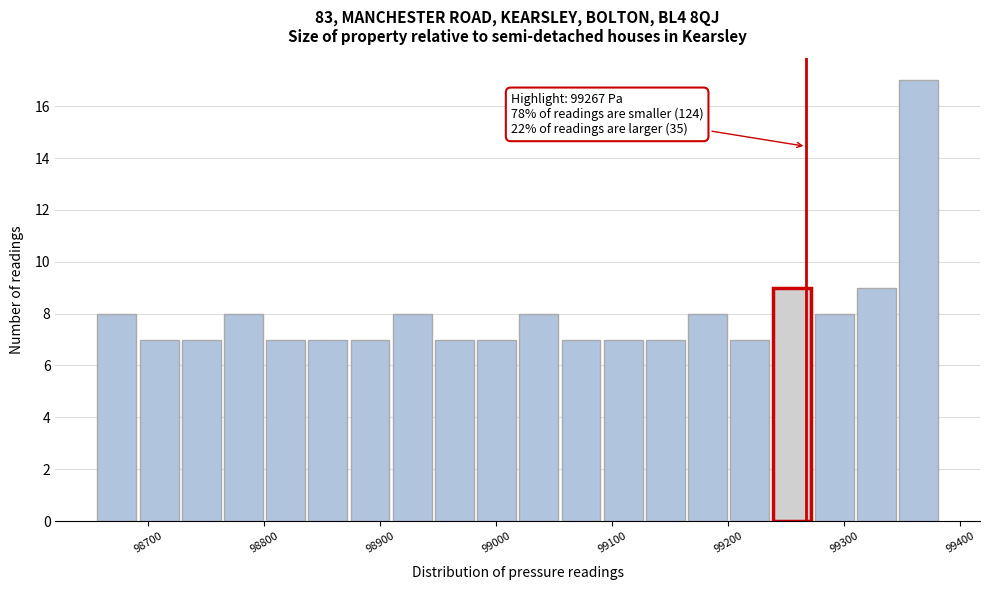

Read against the x-axis, roughly where is the centre of the tallest bar?

99360